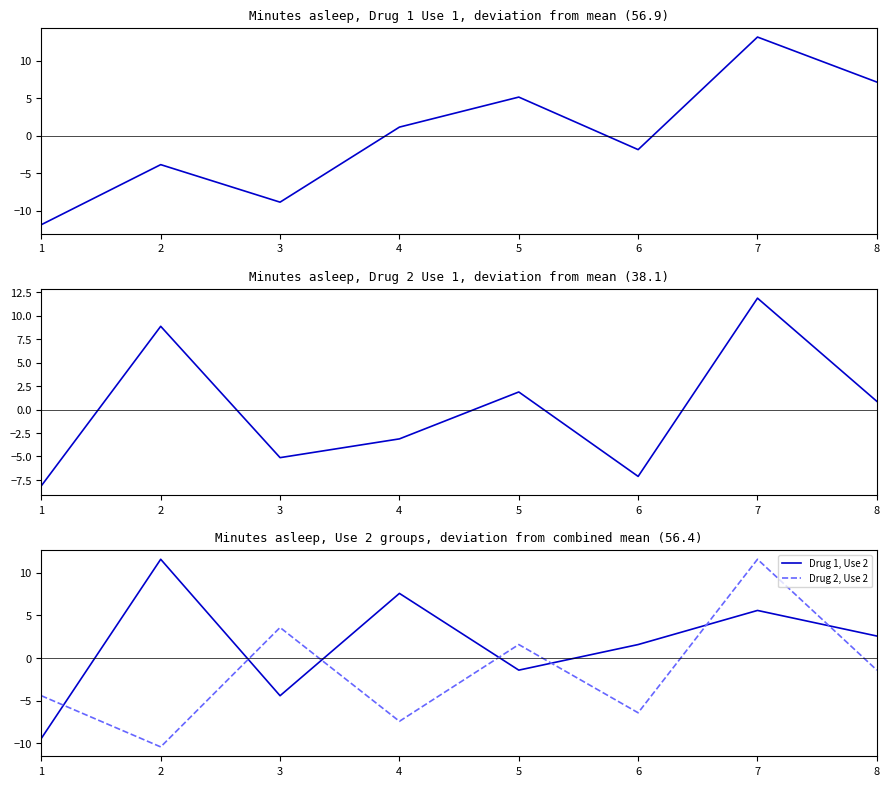

After their last crossing, which series has the higher values: Drug 2, Use 1 or Drug 1, Use 2?

Drug 1, Use 2